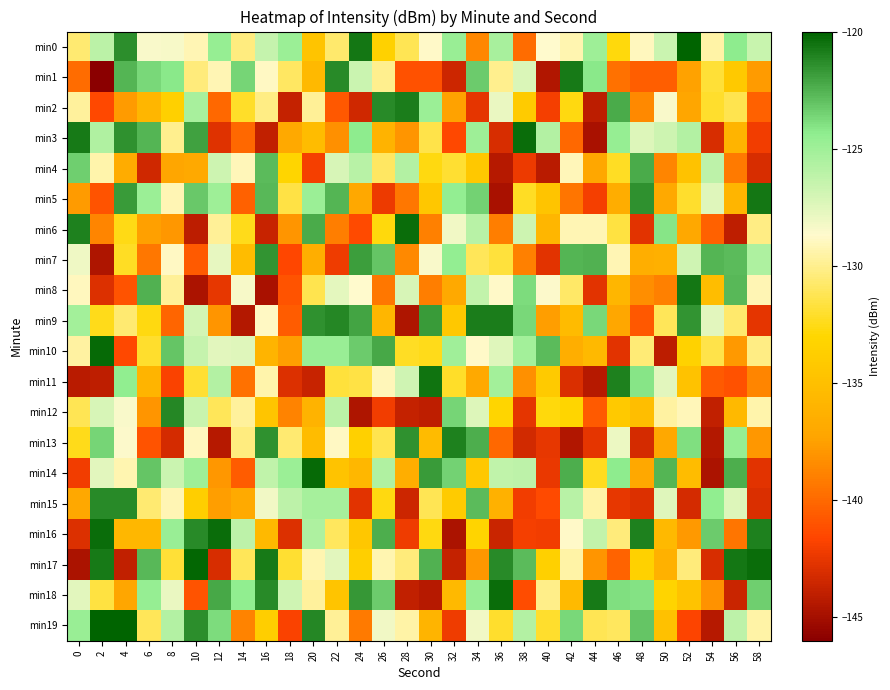

What is the spread (max minus min) of values at 32?

23.7